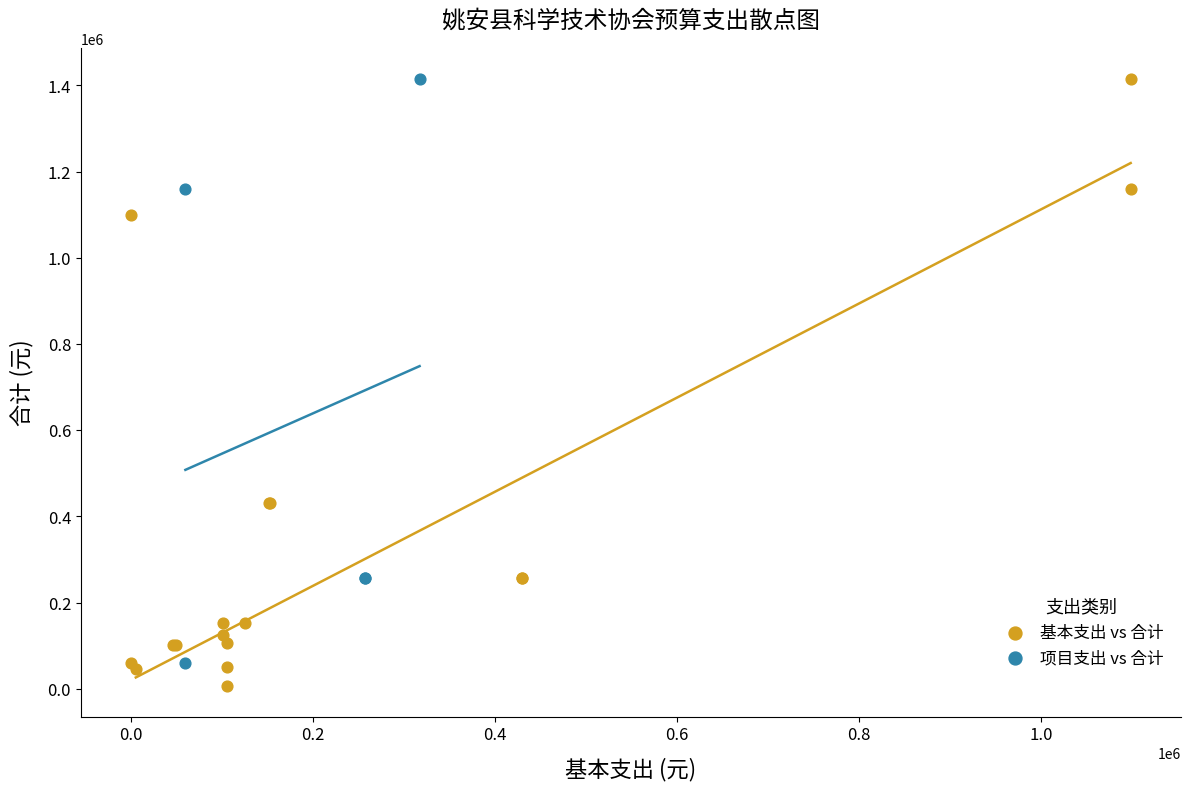

Which series has the largest Y range (max minus min)?

基本支出 vs 合计